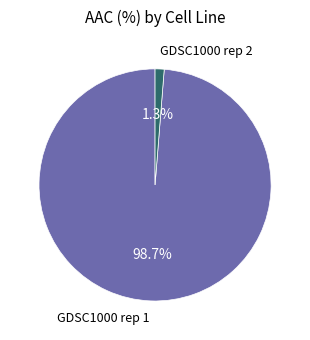

Combined, do GDSC1000 rep 2 and GDSC1000 rep 1 account for over 50%?

Yes